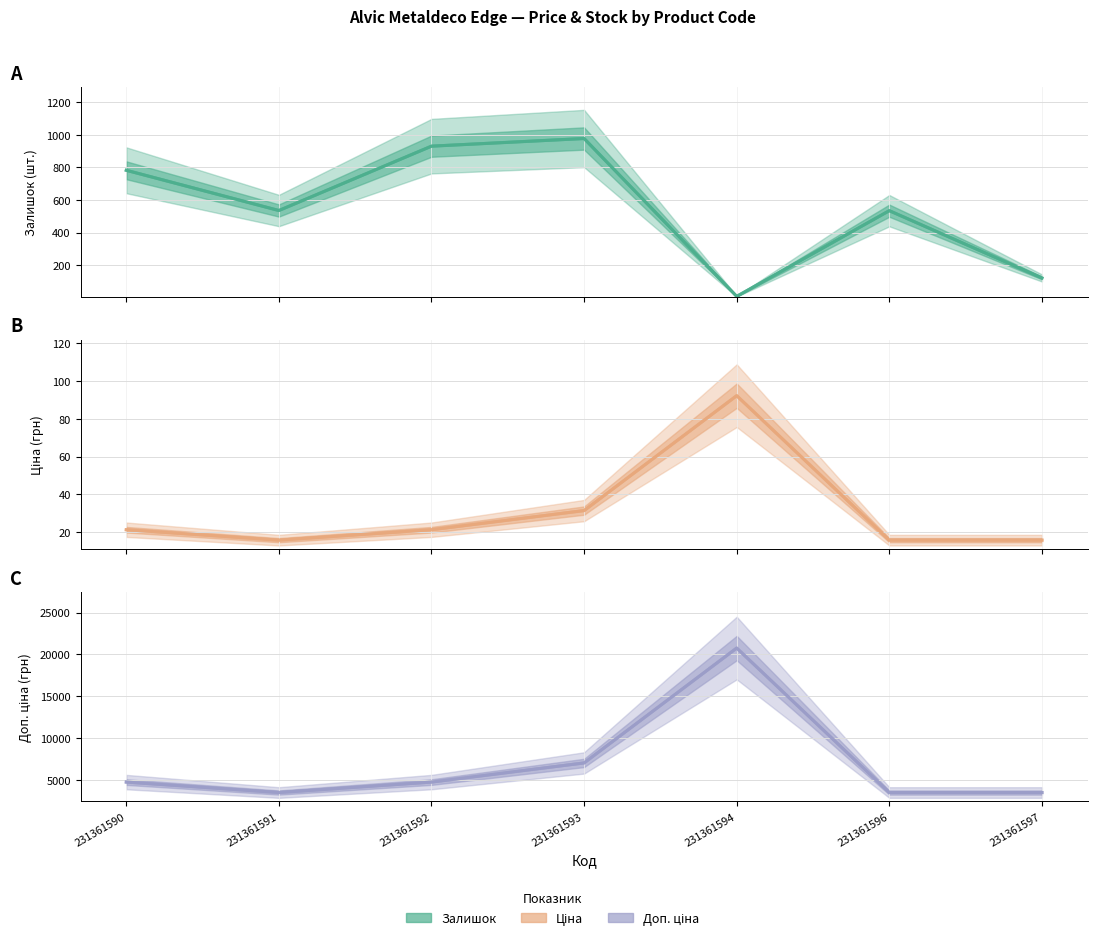

What is the value of the Доп. ціна (лінія) point at the 6th from the left?

3529.0